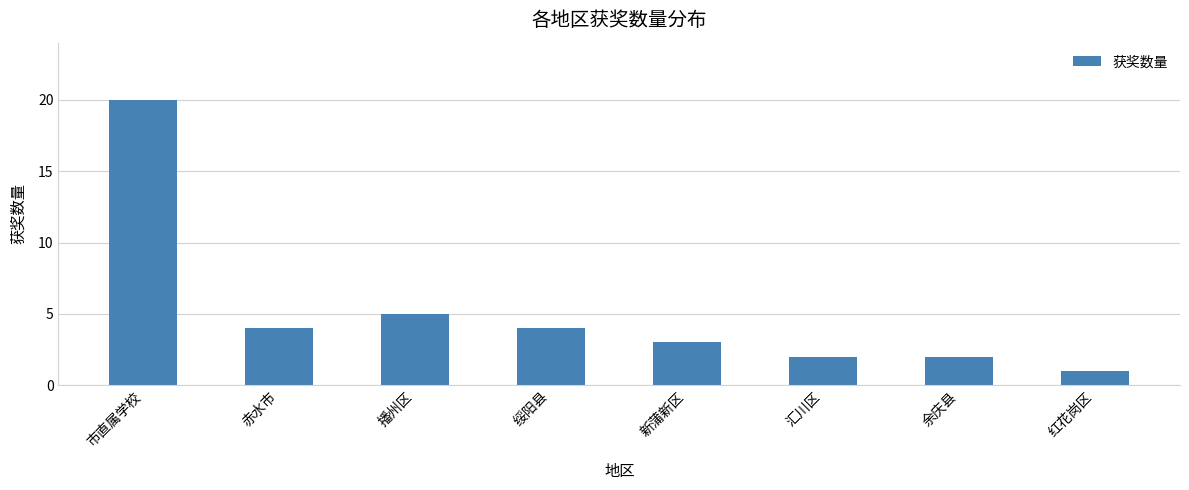

How many bars are there in total?

8